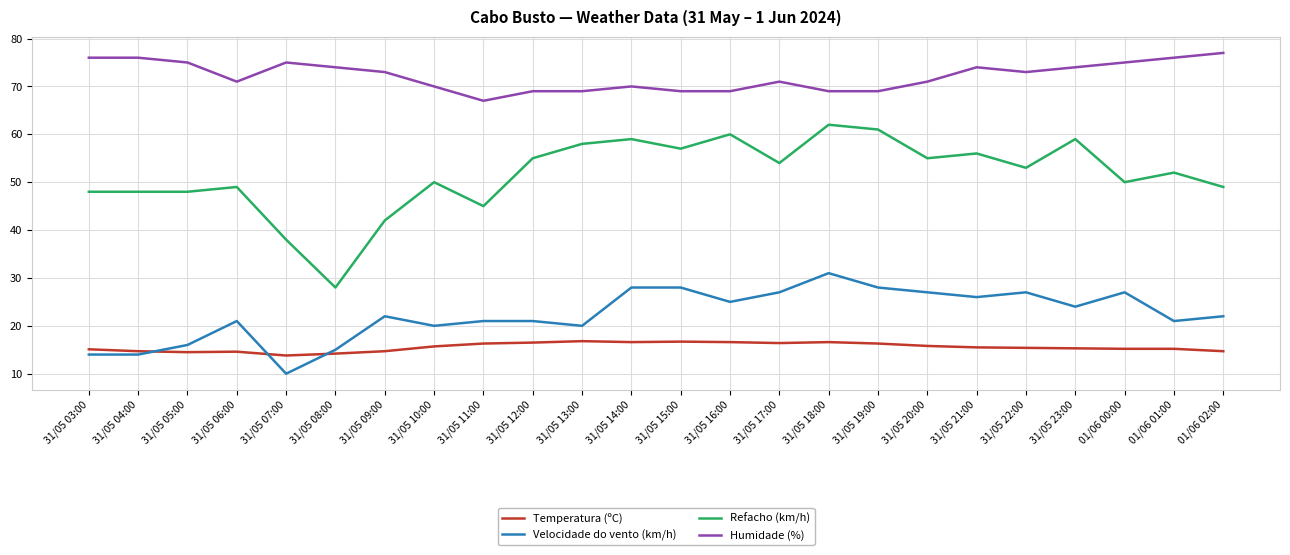

What is the greatest value displayed?

77.0